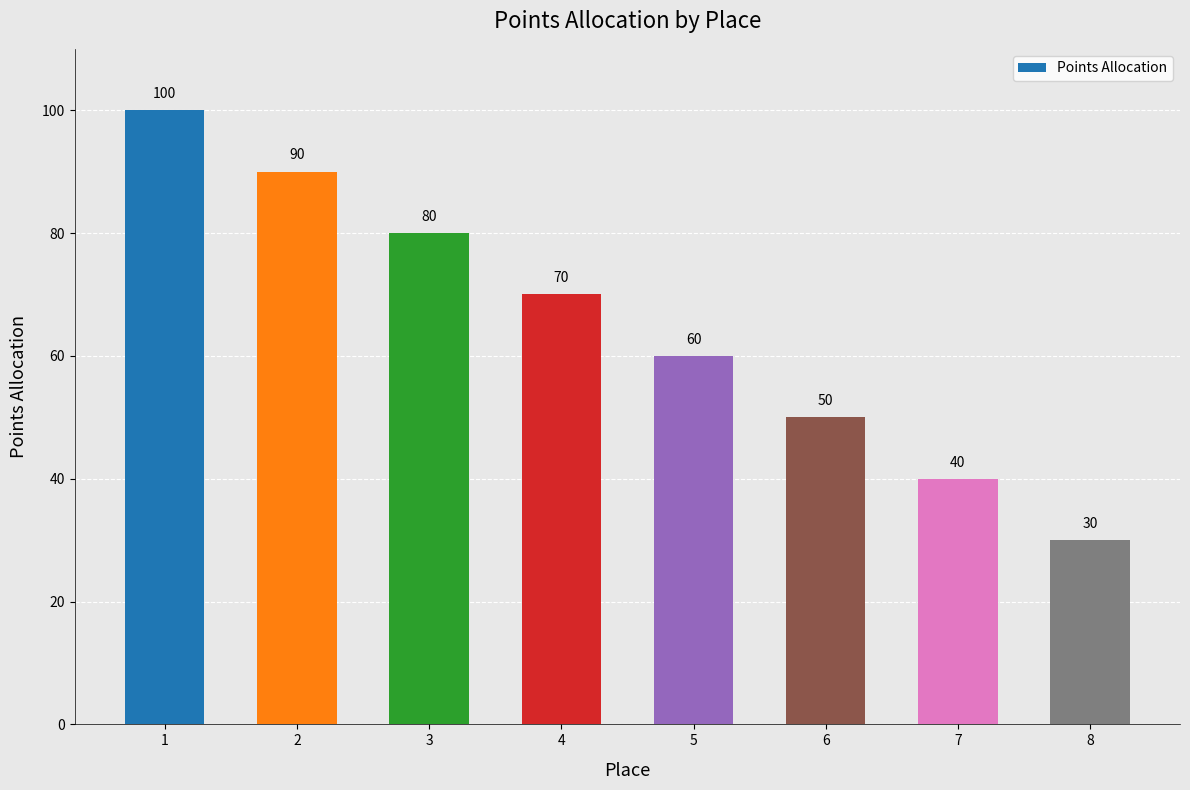

Are the bars grouped side by side (vs. stacked)?

No